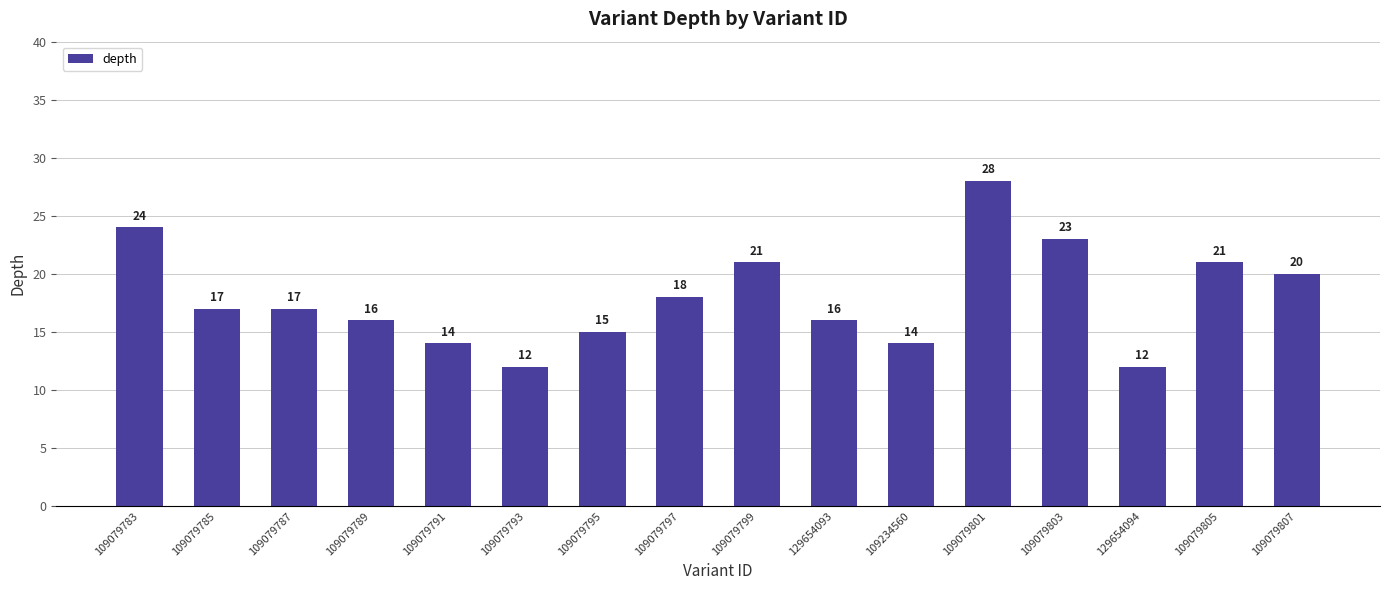

What is the value of the 13th bar from the left?

23